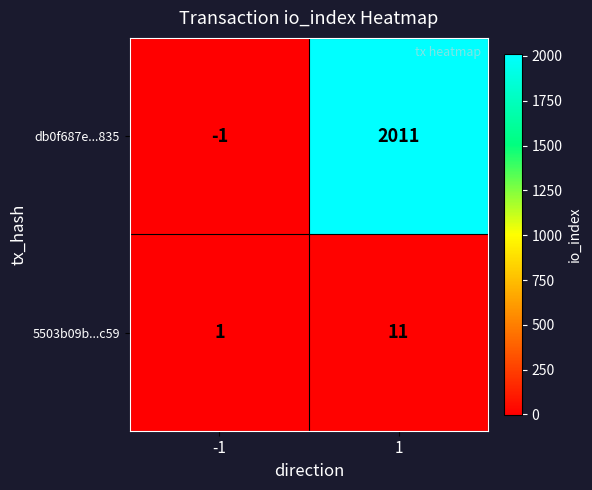

List the series in order of their peak value, highest first.

db0f687e...835, 5503b09b...c59